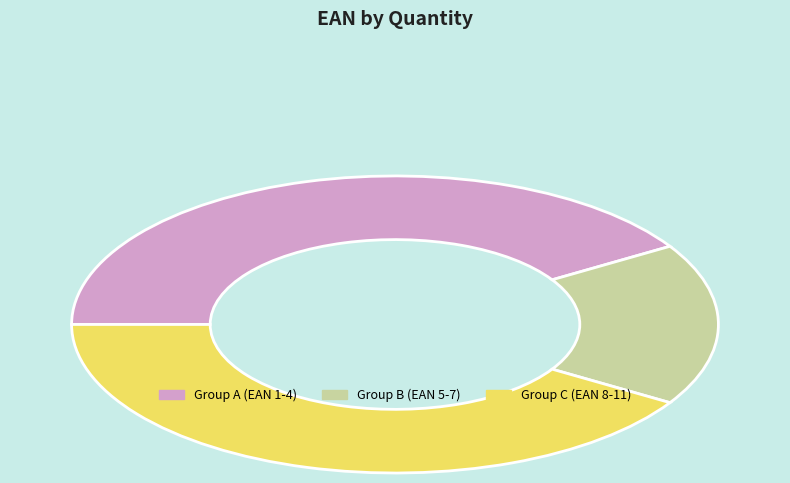

How many segments does this pie chart have?

3